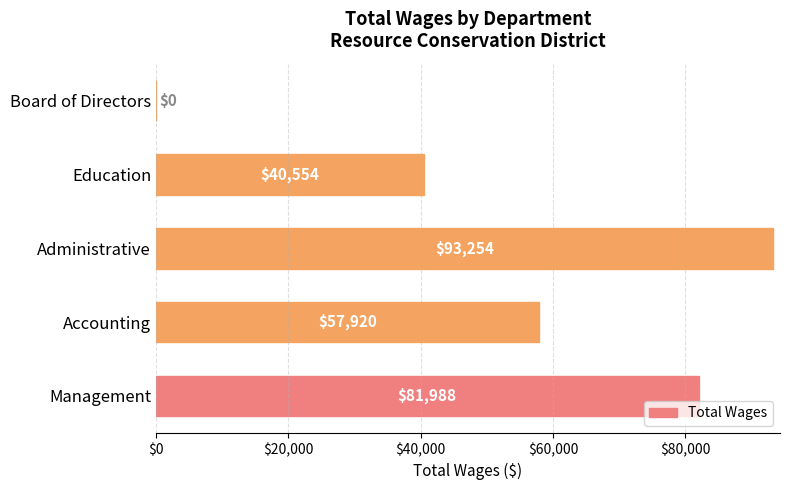

What is the average value?

54743